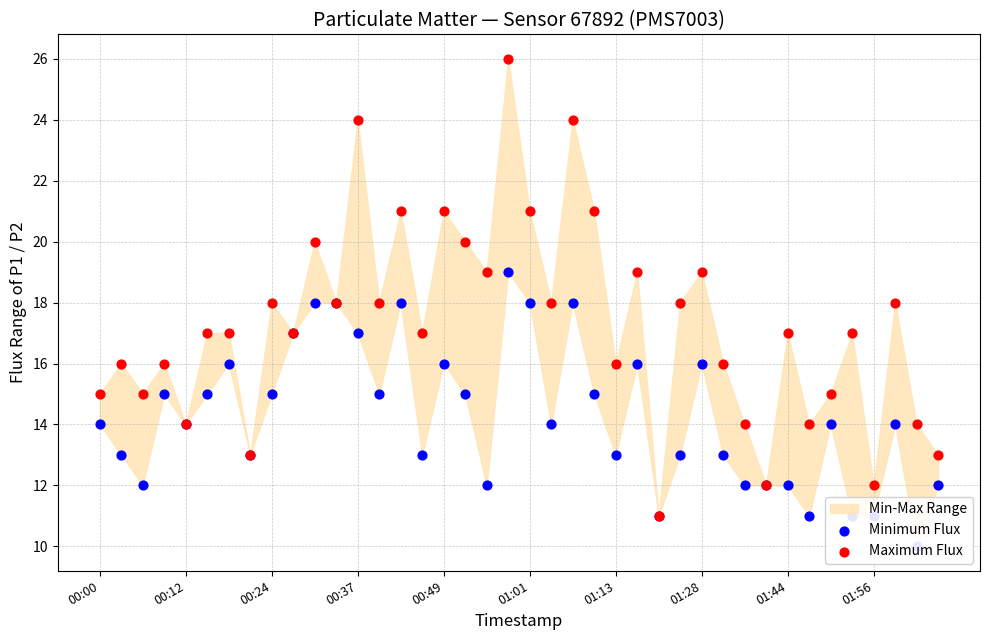

Which series contains the highest Y value?

Maximum Flux